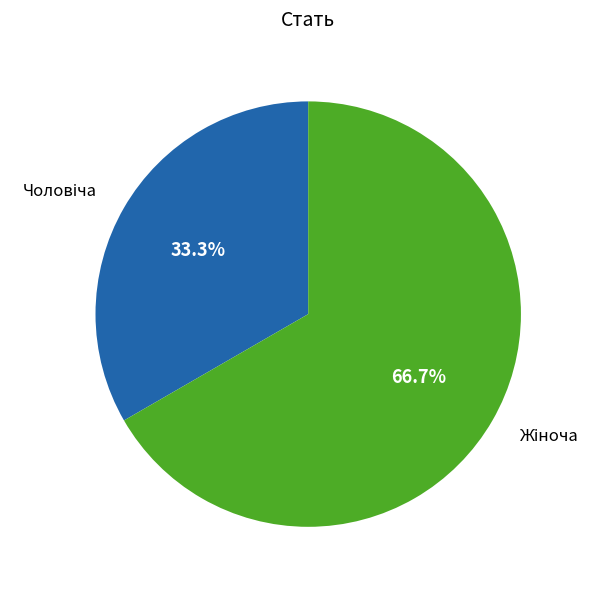

Is there any slice that represents more than half of the pie?

Yes